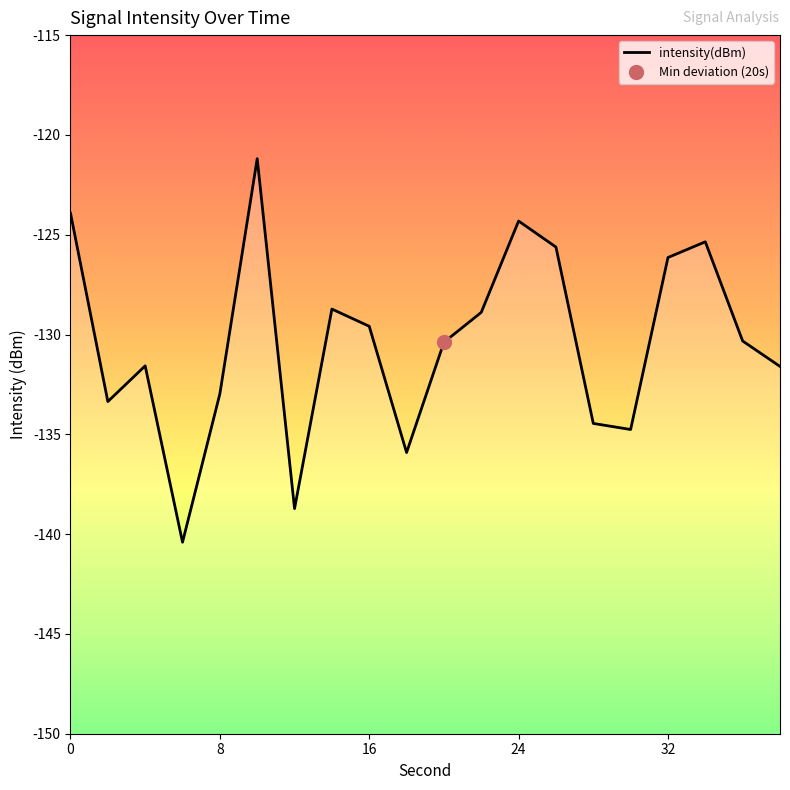

How many distinct data groups are displayed?

1